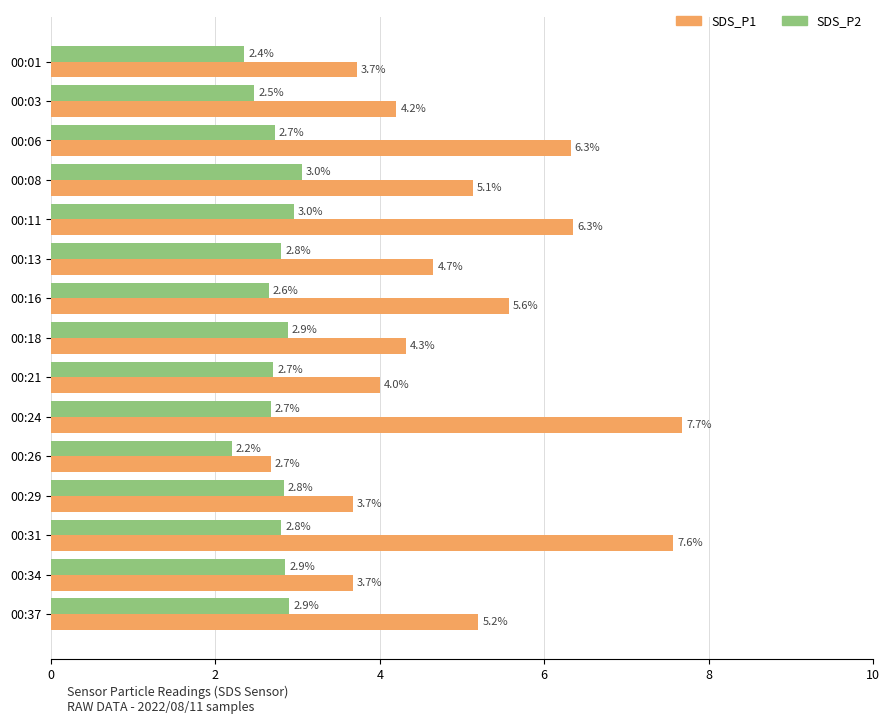

Which series has the widest spread of values?

SDS_P1